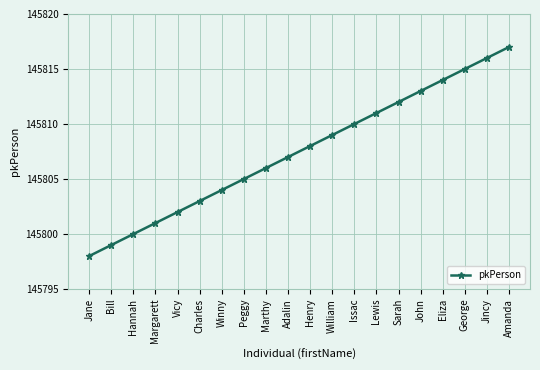

Reading right to left, what are all the values shown in this chart?

145817	145816	145815	145814	145813	145812	145811	145810	145809	145808	145807	145806	145805	145804	145803	145802	145801	145800	145799	145798